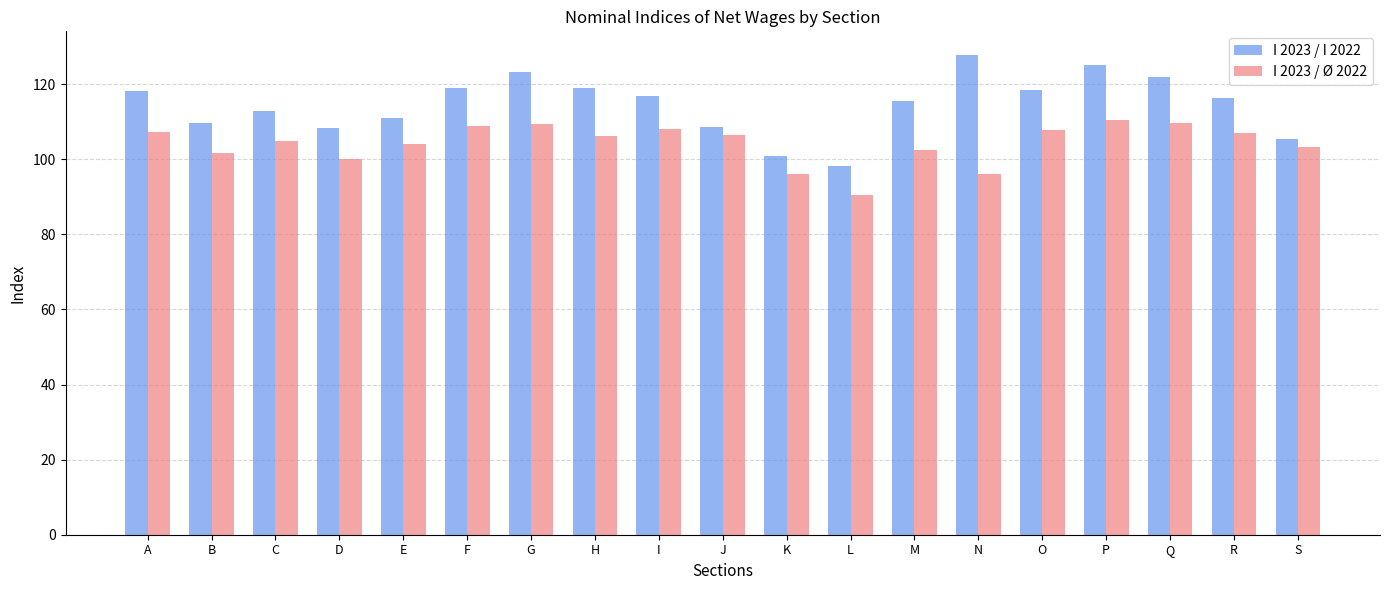

Which label corresponds to the smallest value in the chart?

L